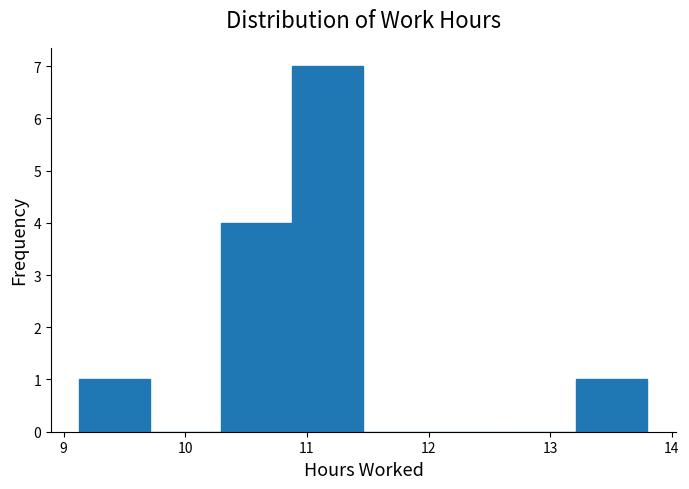

Reading left to right, transcribe this chart: for each bar, give the range it covers on the x-axis and its height. Neither the bar edges nor the heights are printed on the chart, so give them approximately, as read against the axes.

9.1 to 9.7: 1
9.7 to 10.3: 0
10.3 to 10.9: 4
10.9 to 11.5: 7
11.5 to 12.0: 0
12.0 to 12.6: 0
12.6 to 13.2: 0
13.2 to 13.8: 1